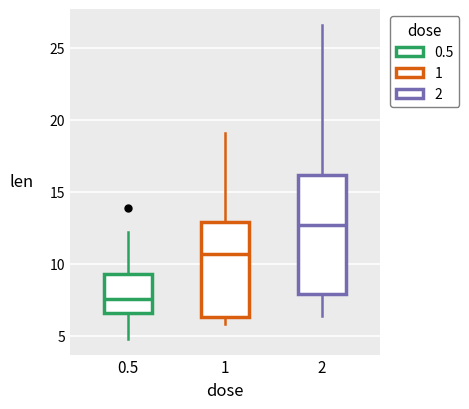

Which box is the tallest, from its lower edge to its upper edge?

2